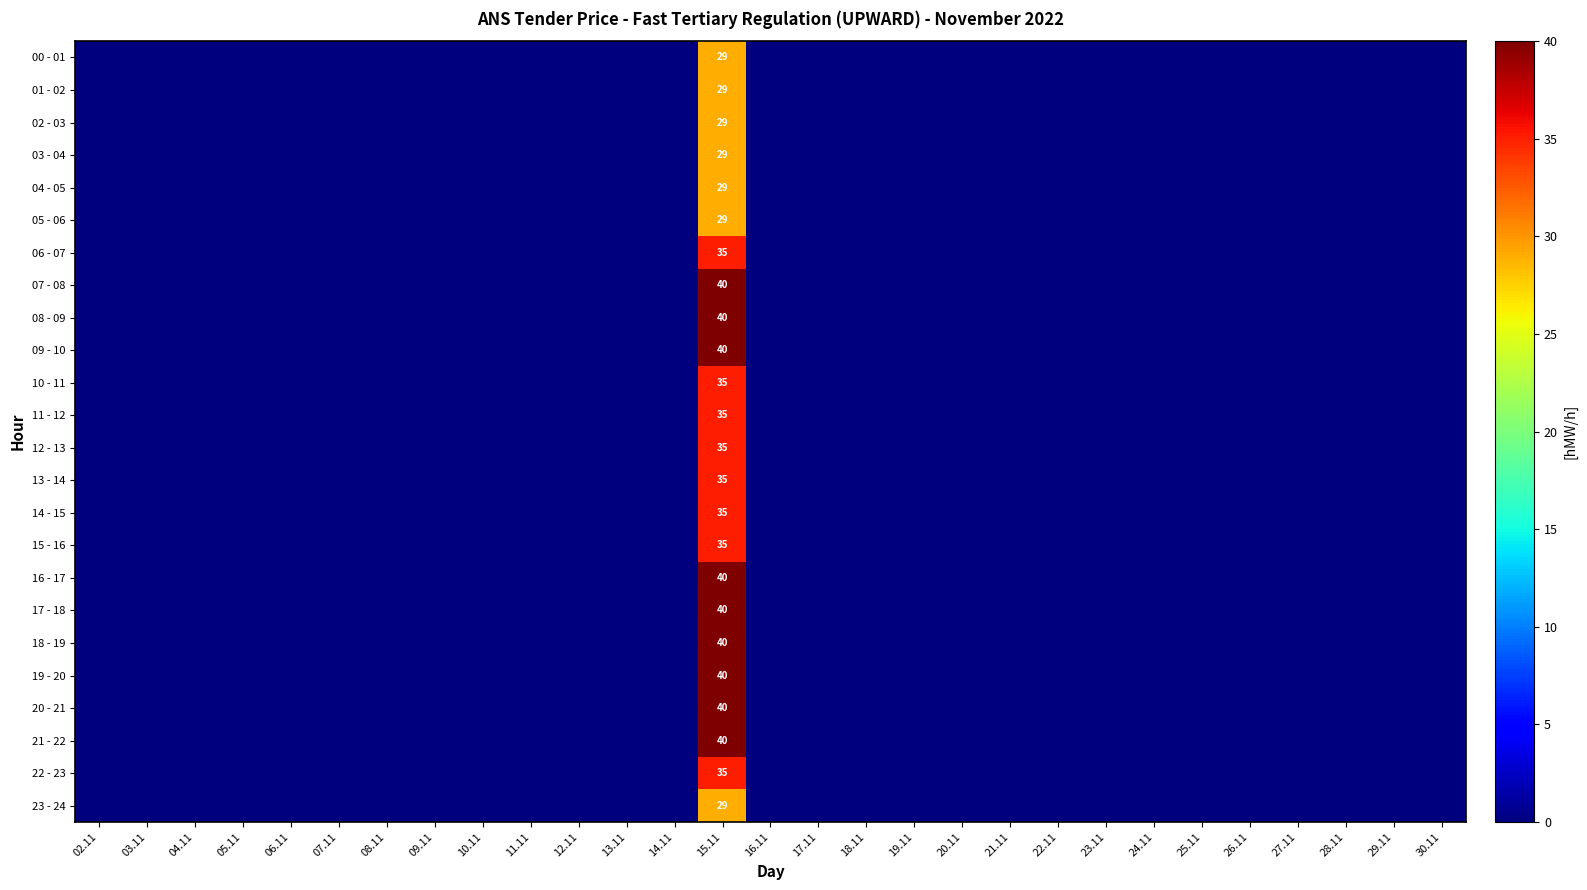

At how many categories does at least one series exceed 34?

1